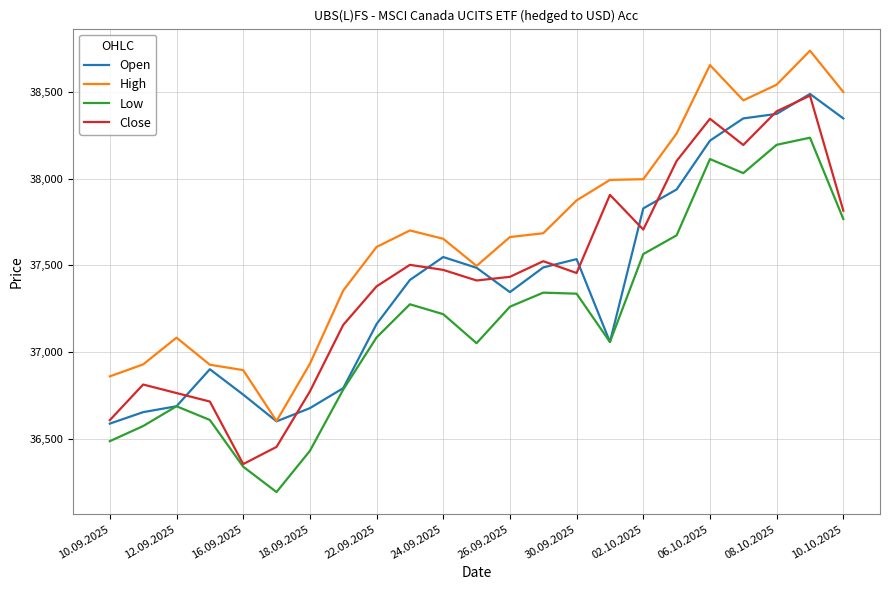

What is the greatest value displayed?

38736